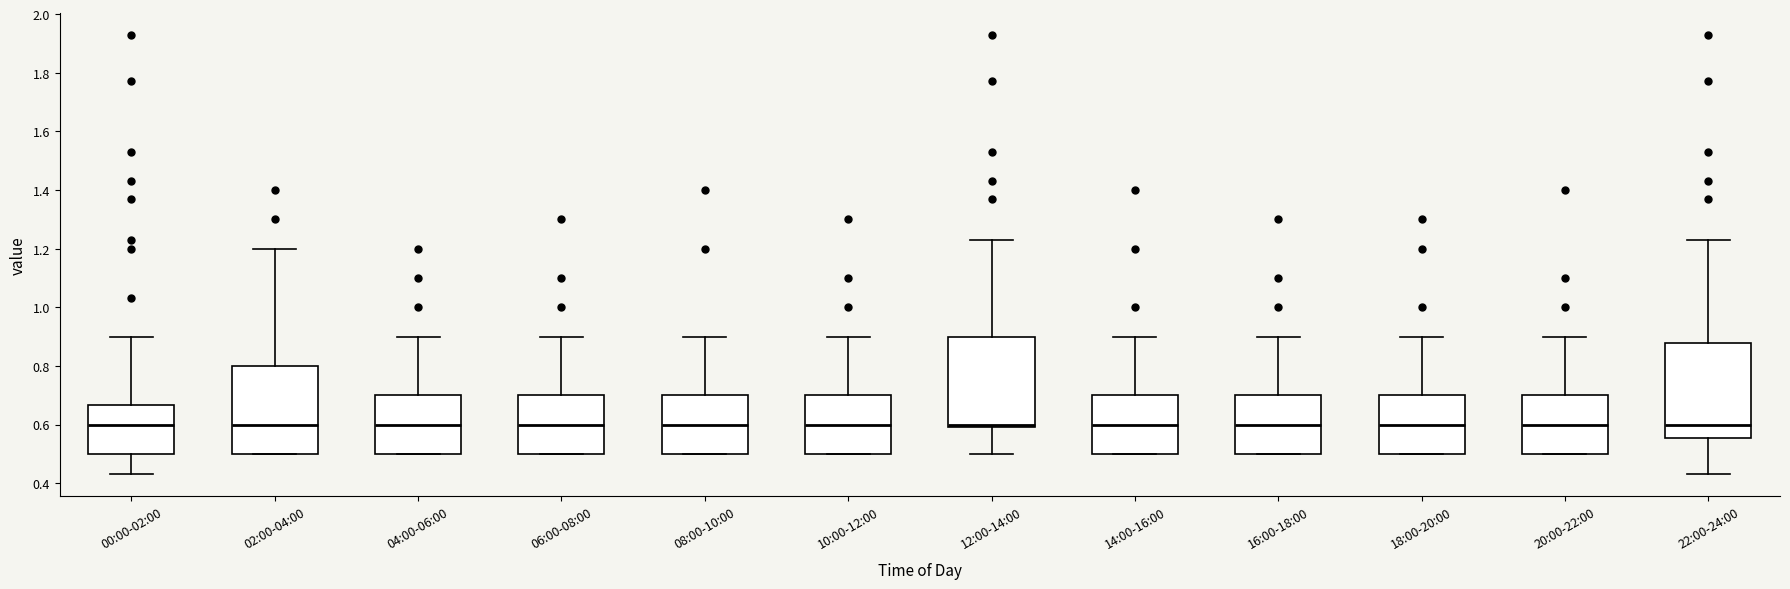

Reading left to right, transcribe this box plot: for each box, give where its median line is, the range the box spans, and where its two whiskers end, as read against the y-axis. The values are not printed on the chart, so give them approximately, as read against the axis.

00:00-02:00: median 0.60, box 0.50 to 0.66, whiskers 0.44 to 0.90
02:00-04:00: median 0.60, box 0.50 to 0.80, whiskers 0.50 to 1.20
04:00-06:00: median 0.60, box 0.50 to 0.70, whiskers 0.50 to 0.90
06:00-08:00: median 0.60, box 0.50 to 0.70, whiskers 0.50 to 0.90
08:00-10:00: median 0.60, box 0.50 to 0.70, whiskers 0.50 to 0.90
10:00-12:00: median 0.60, box 0.50 to 0.70, whiskers 0.50 to 0.90
12:00-14:00: median 0.60 (just above the box's lower edge), box 0.60 to 0.90, whiskers 0.50 to 1.24
14:00-16:00: median 0.60, box 0.50 to 0.70, whiskers 0.50 to 0.90
16:00-18:00: median 0.60, box 0.50 to 0.70, whiskers 0.50 to 0.90
18:00-20:00: median 0.60, box 0.50 to 0.70, whiskers 0.50 to 0.90
20:00-22:00: median 0.60, box 0.50 to 0.70, whiskers 0.50 to 0.90
22:00-24:00: median 0.60, box 0.56 to 0.88, whiskers 0.44 to 1.24